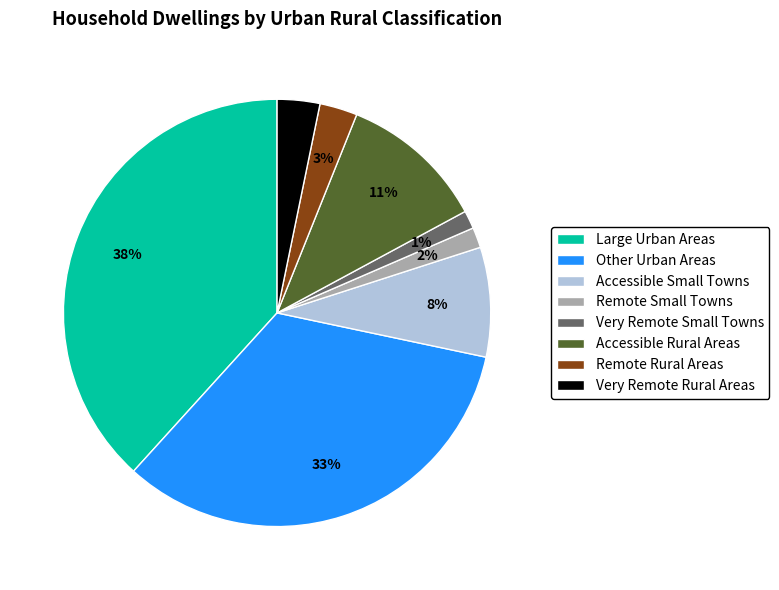

What percentage is the Accessible Rural Areas slice, to the nearest percent?

11%